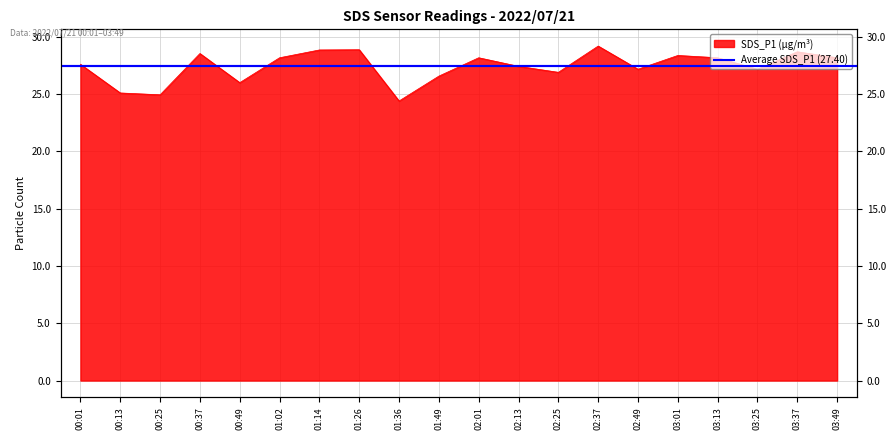

What is the average value?

27.4